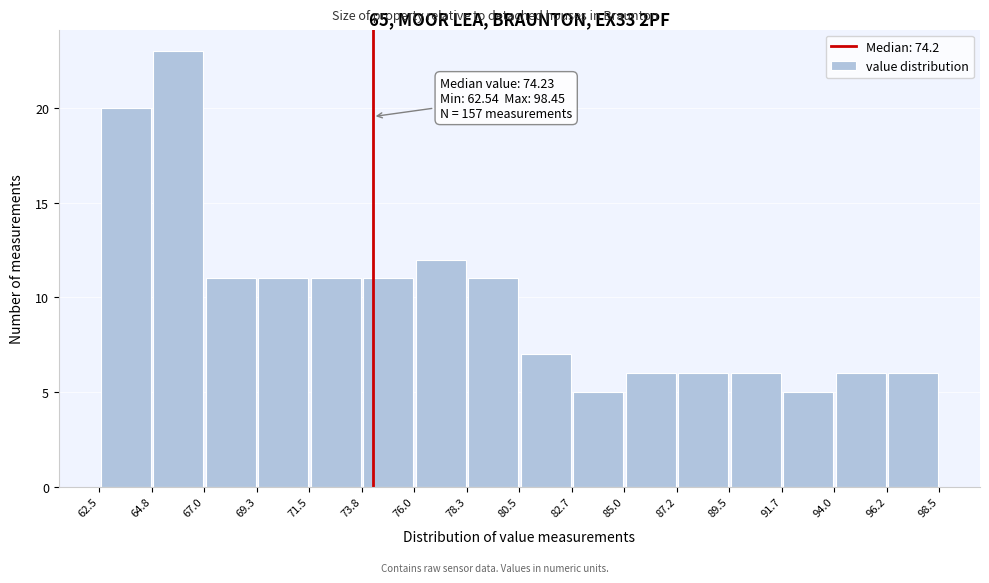

Over which range of the x-axis is the bar tallest?

64.8 to 67.0